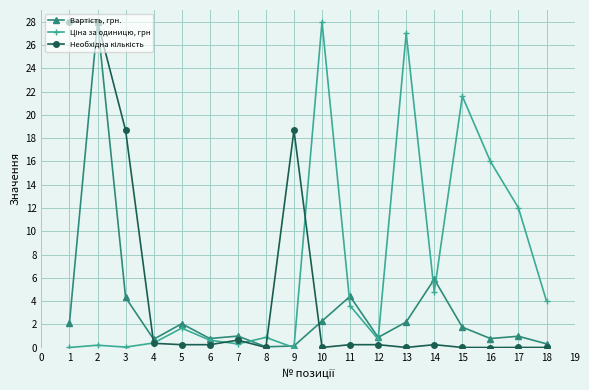

How many lines are shown in the chart?

3